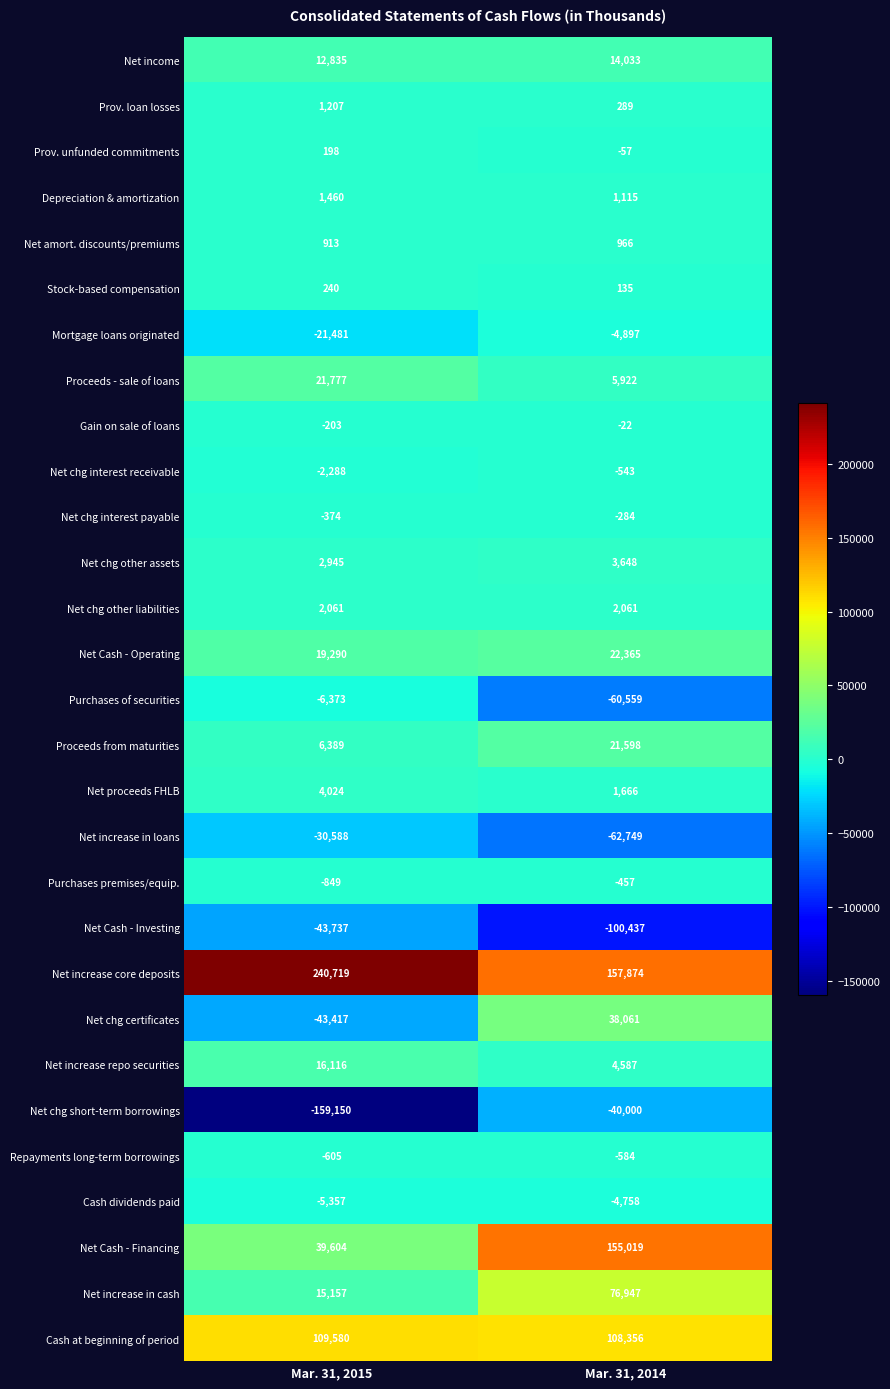

Which series has the largest total across all categories?

Net increase core deposits